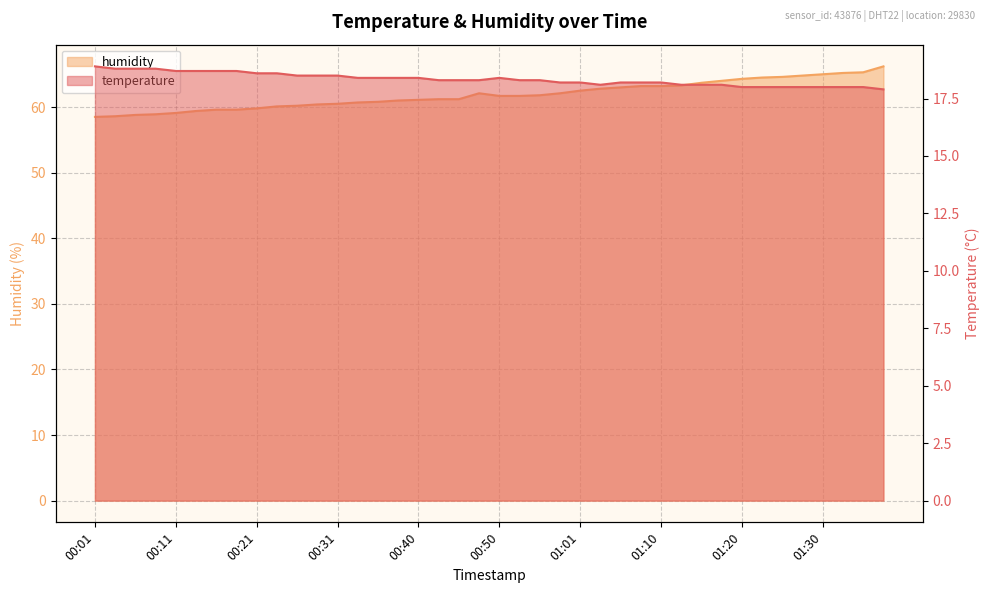

At which category is the sum across all series the highest?

01:38